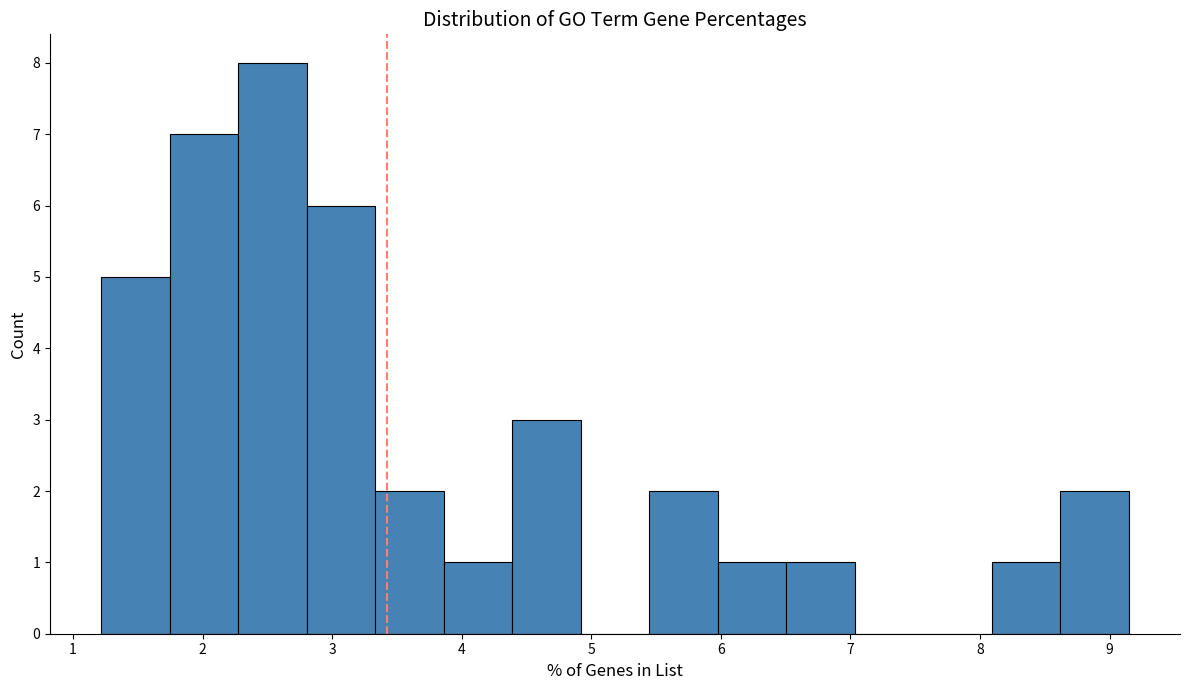

Reading left to right, list every bar in this chart as the range it spans on the x-axis followed by its height. Neither the bar edges nor the heights are printed on the chart, so give them approximately, as read against the axes.

1.2 to 1.7: 5
1.7 to 2.3: 7
2.3 to 2.8: 8
2.8 to 3.3: 6
3.3 to 3.9: 2
3.9 to 4.4: 1
4.4 to 4.9: 3
4.9 to 5.4: 0
5.4 to 6.0: 2
6.0 to 6.5: 1
6.5 to 7.0: 1
7.0 to 7.6: 0
7.6 to 8.1: 0
8.1 to 8.6: 1
8.6 to 9.1: 2